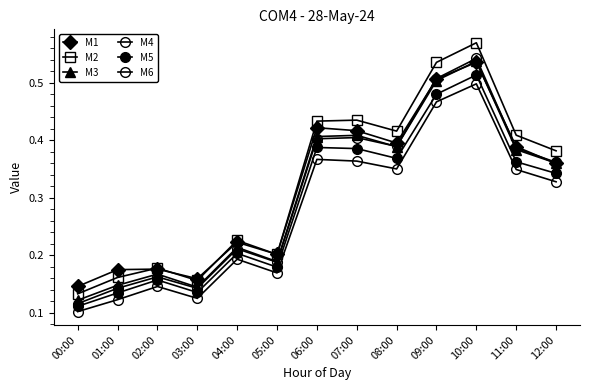

How many lines are shown in the chart?

6